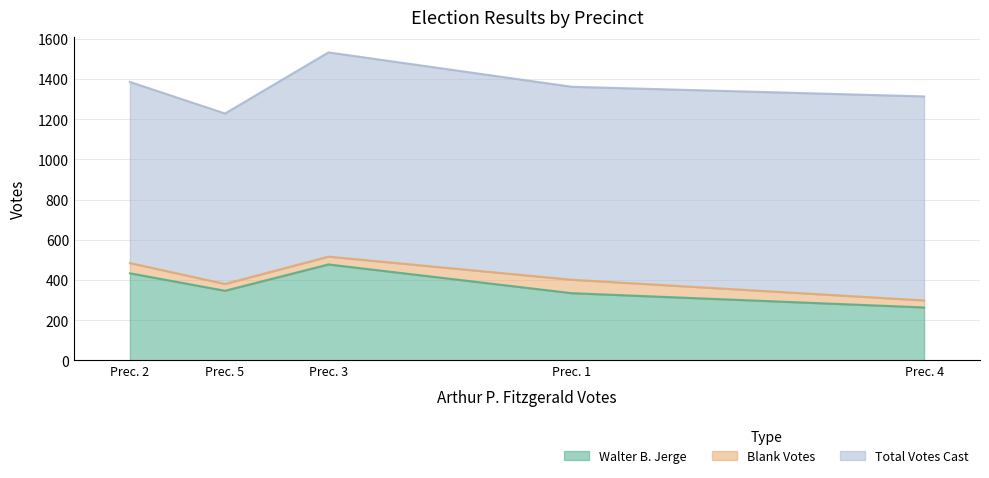

What is the value of the Total Votes Cast point at the 3rd from the left?

1016